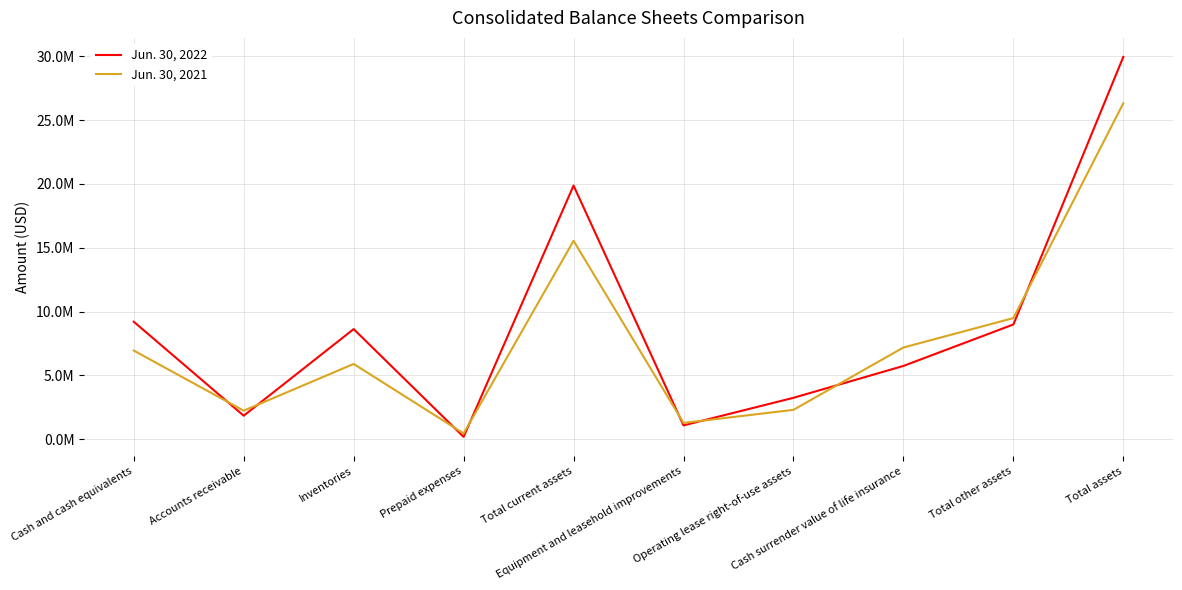

What are all the series names shown in the legend?

Jun. 30, 2022, Jun. 30, 2021